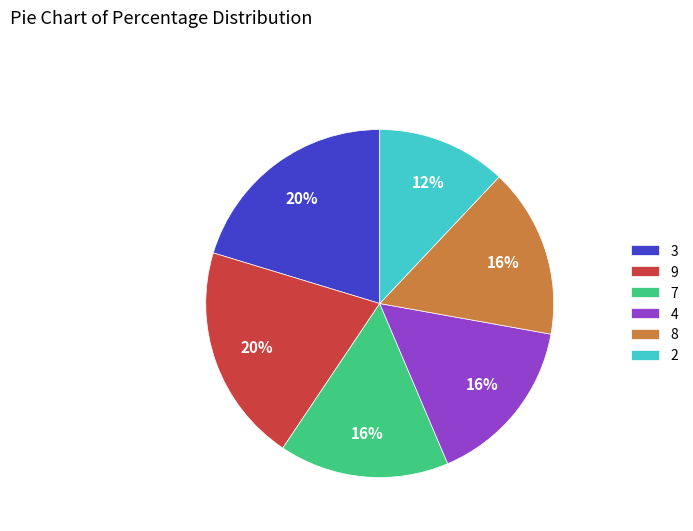

To the nearest percent, what percentage of the pie is 9?

20%